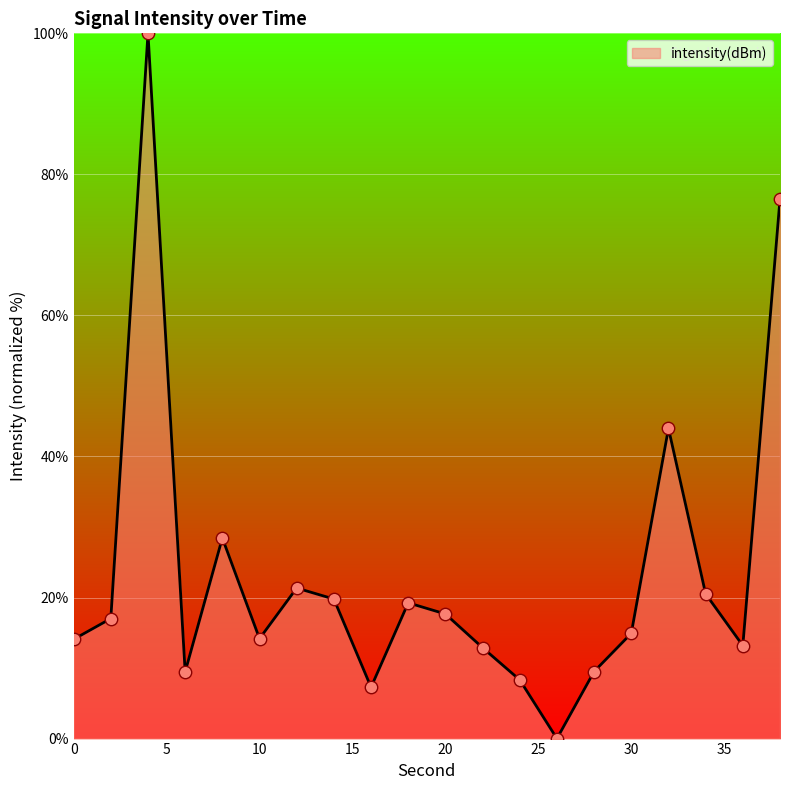

What is the maximum value shown in the chart?

100.0